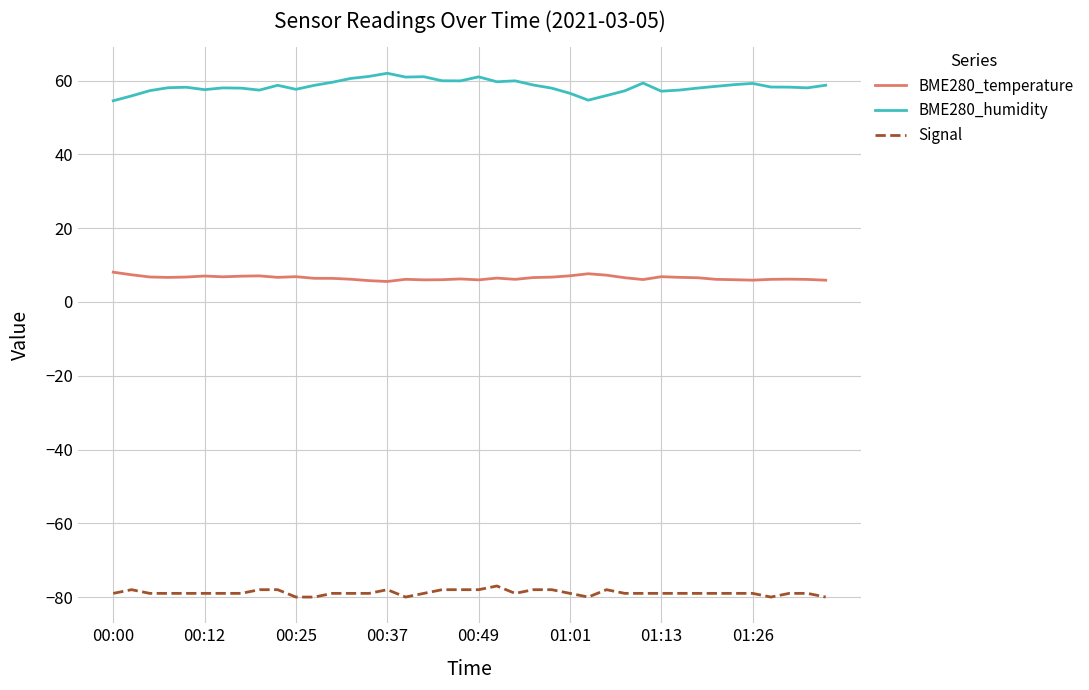

Rank the series by their average value, from lowest to highest.

Signal, BME280_temperature, BME280_humidity